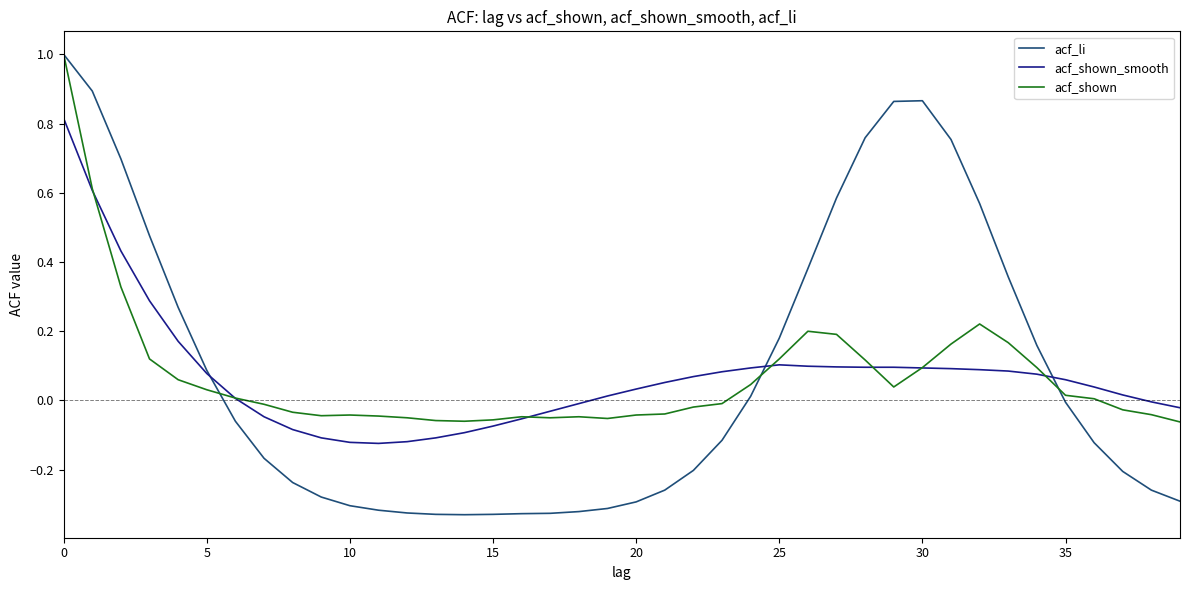

Does the chart display data point markers on the line(s)?

No